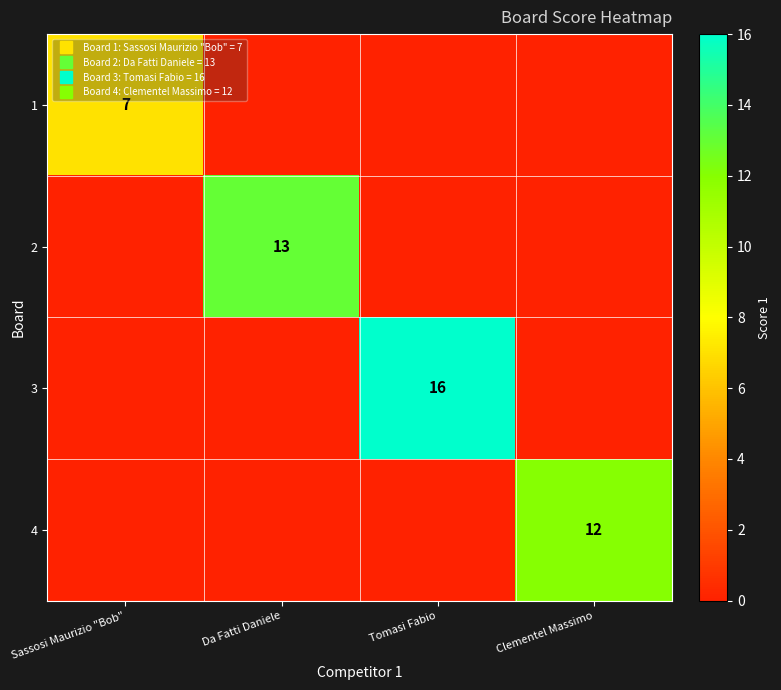

What is the total value across all series at Tomasi Fabio?

16